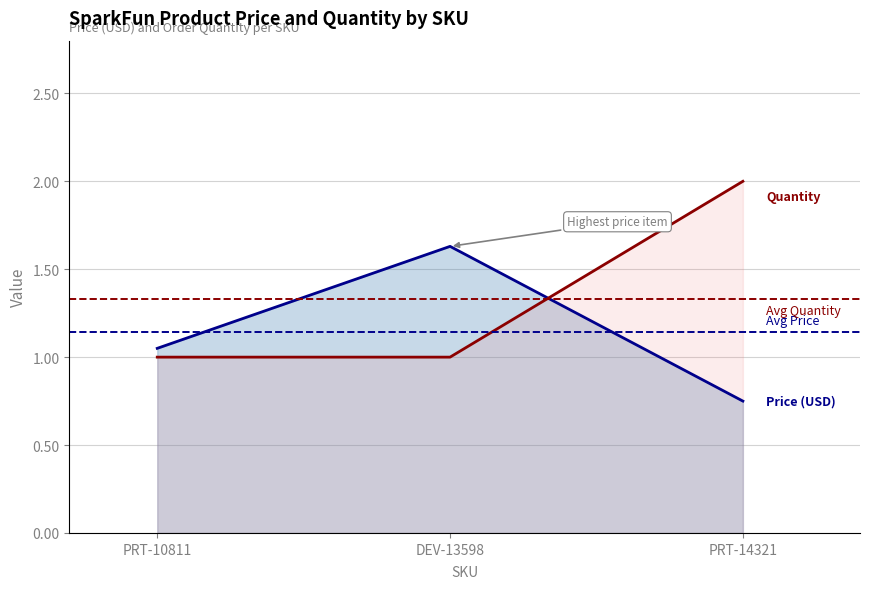

What is the value of the Price (USD) point at the 2nd from the left?

1.6